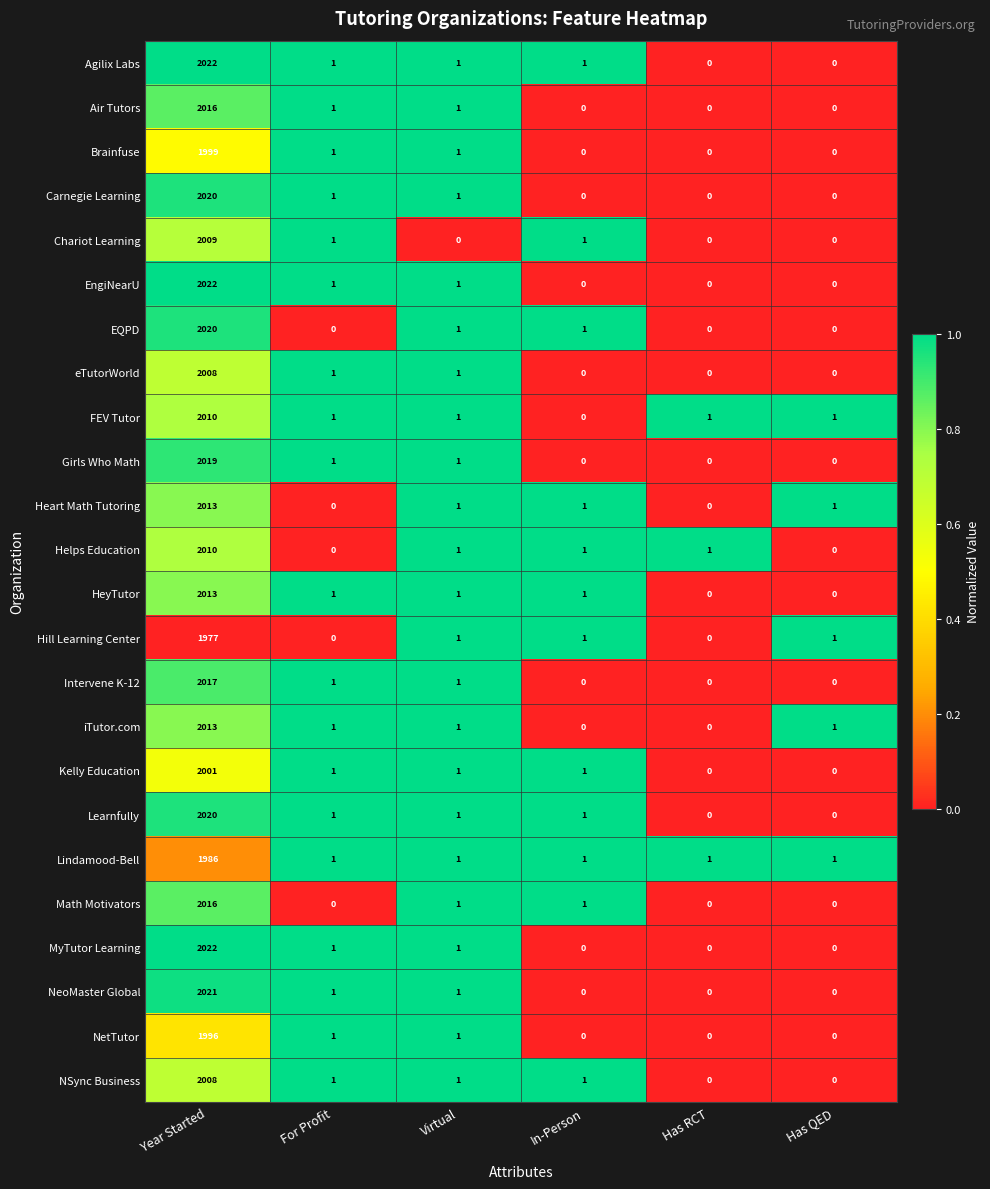

Which label corresponds to the largest value in the chart?

Year Started